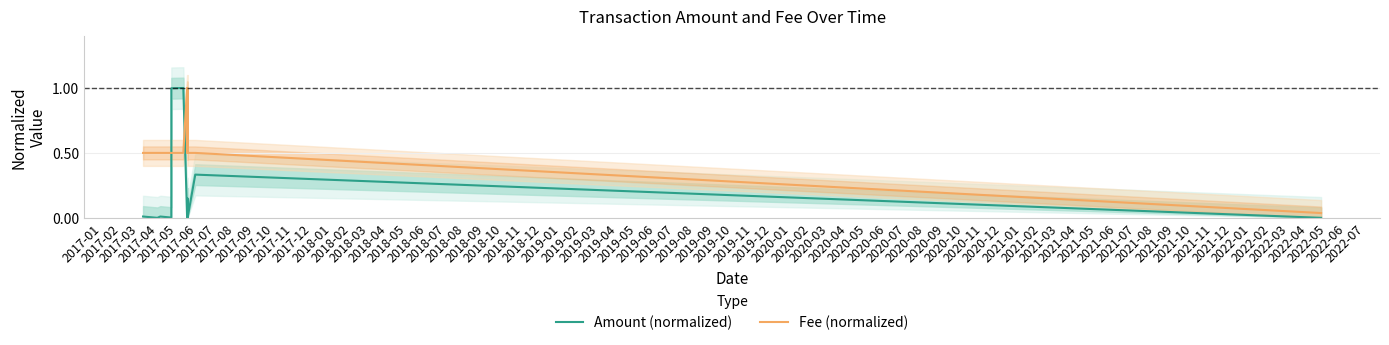

What is the difference between the Amount (normalized) values at 2017-01 and 2017-06?

1.0